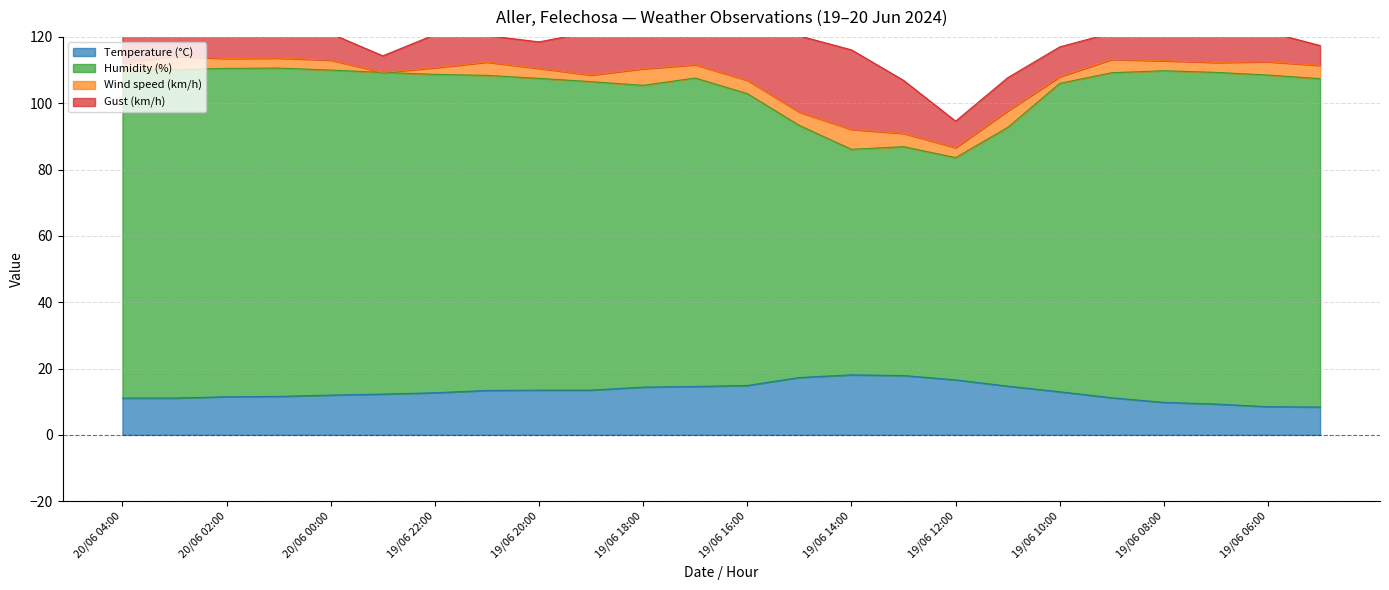

What is the minimum value for Temperature (°C)?

8.4